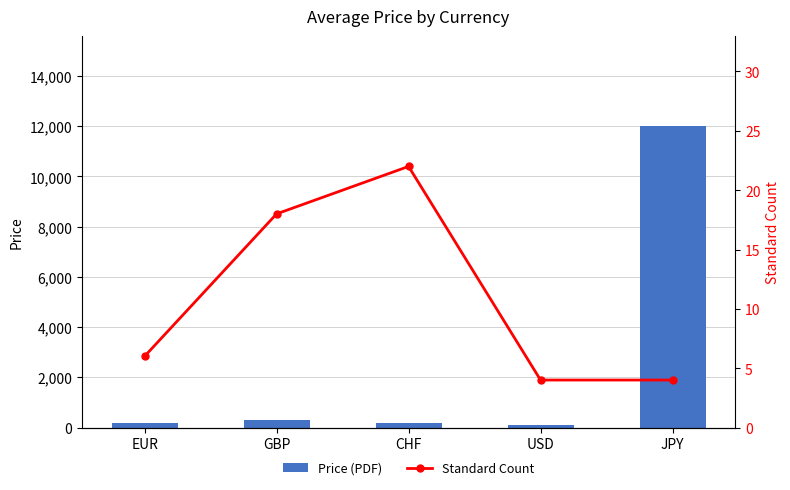

Reading right to left, what are all the values shown in this chart?

Price (PDF): JPY=12000.0	USD=105.0	CHF=194.0	GBP=314.0	EUR=184.6
Standard Count: JPY=4.0	USD=4.0	CHF=22.0	GBP=18.0	EUR=6.0